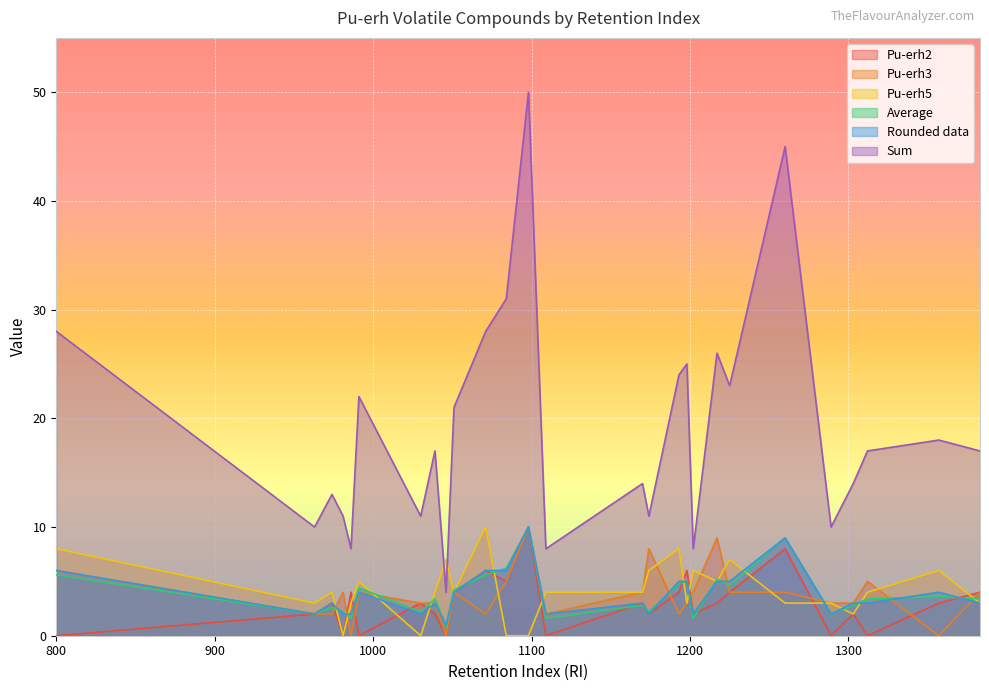

What is the average value of the Pu-erh5 series?

4.1